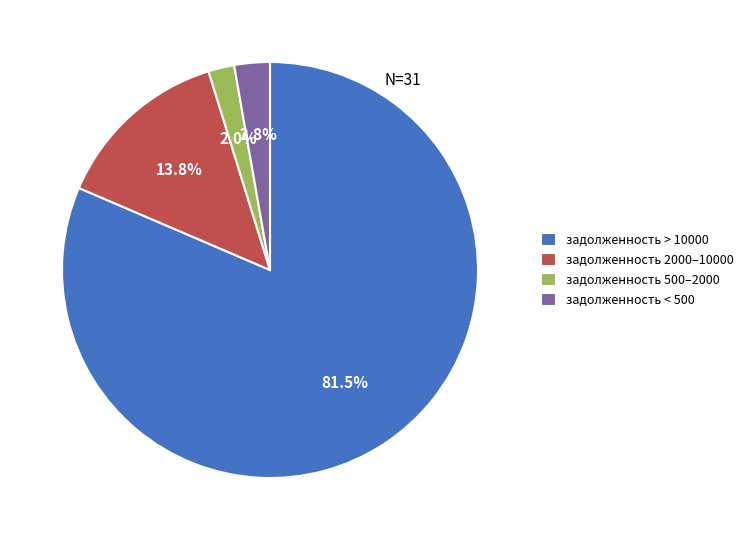

Which category accounts for the majority?

задолженность > 10000